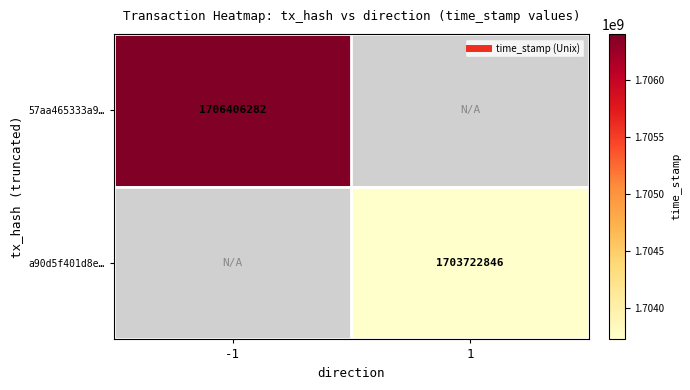

How many categories are shown in the chart?

2